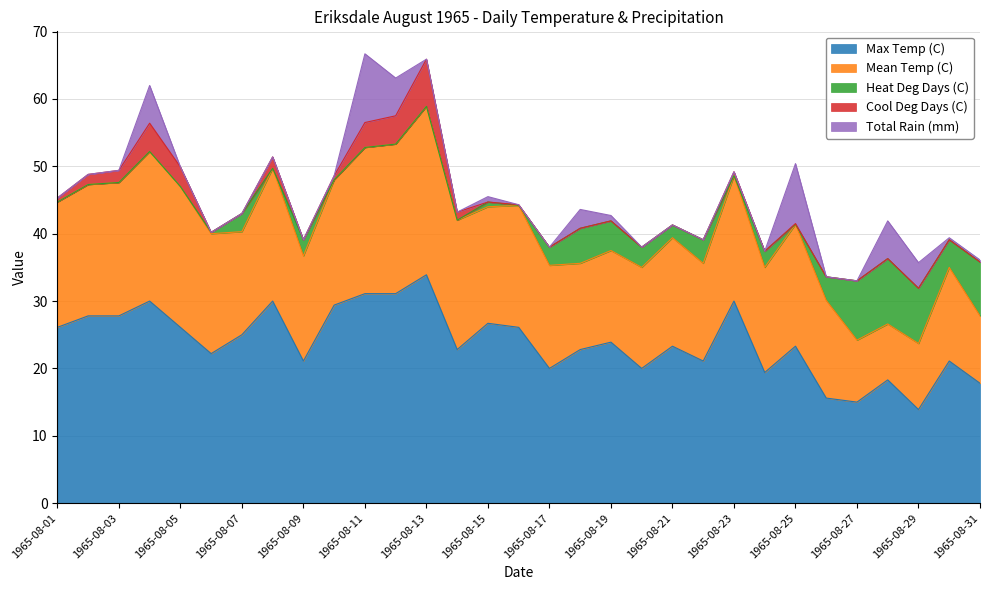

What are all the series names shown in the legend?

Max Temp (C), Mean Temp (C), Heat Deg Days (C), Cool Deg Days (C), Total Rain (mm)